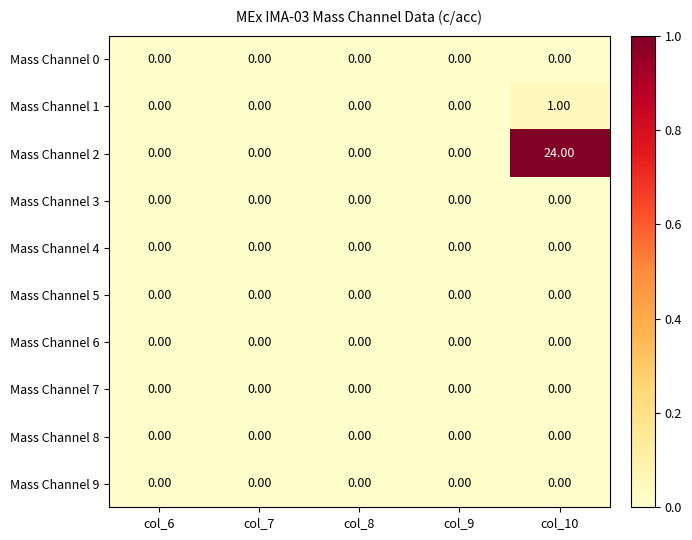

What is the total value across all series at col_10?

25